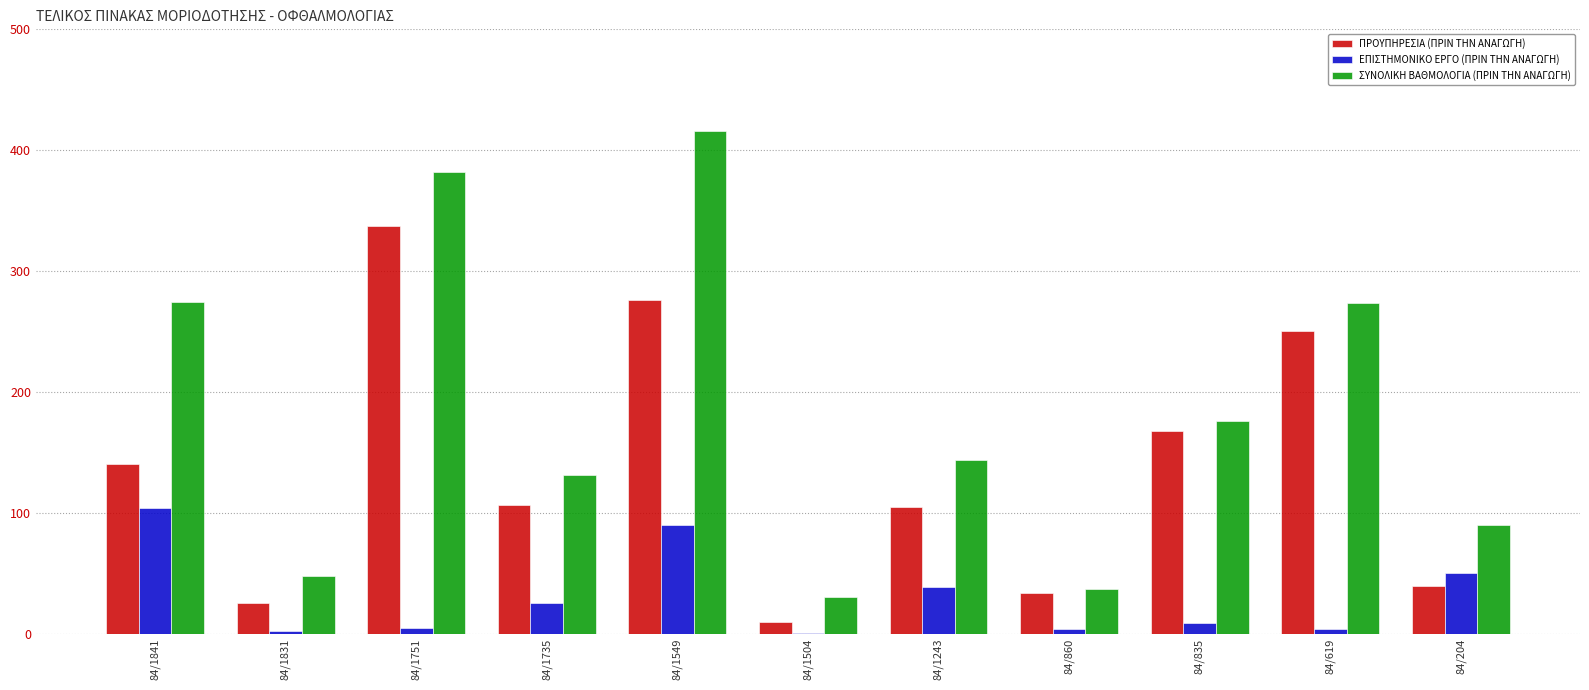

What is the greatest value displayed?

415.9